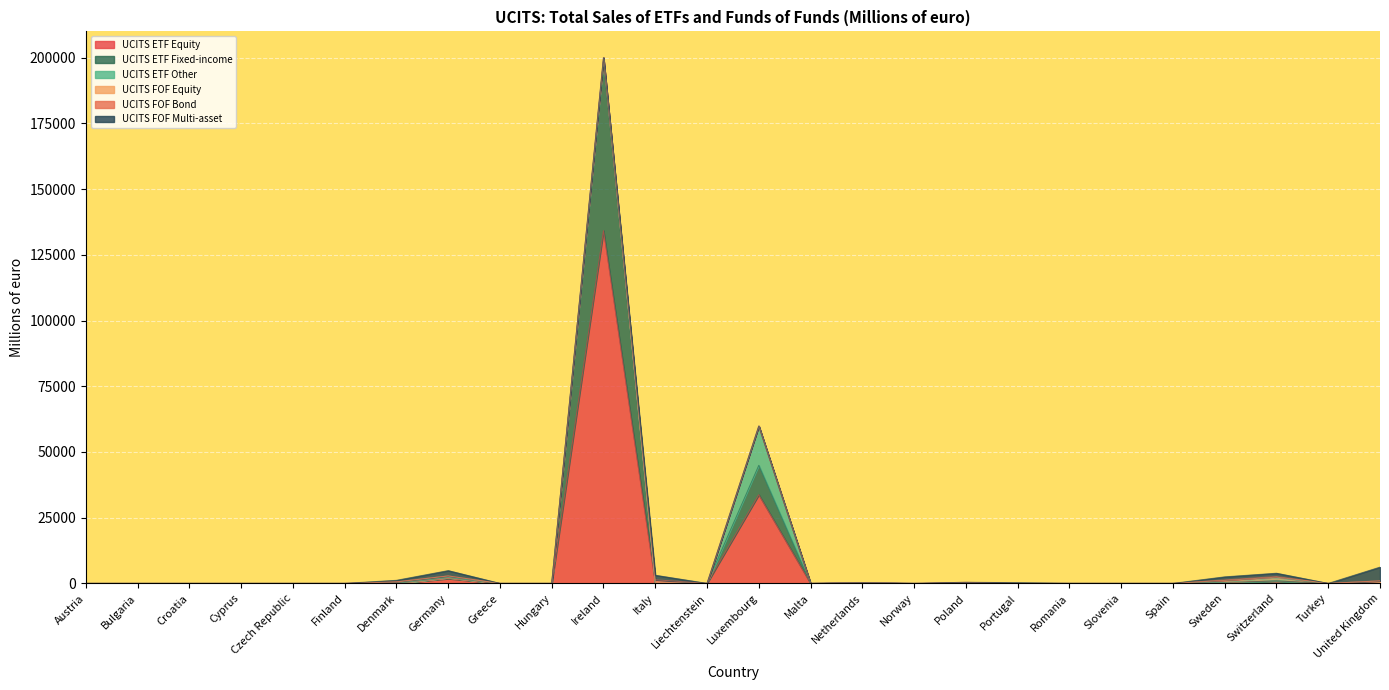

What is the total value across all series at Denmark?

1167.8